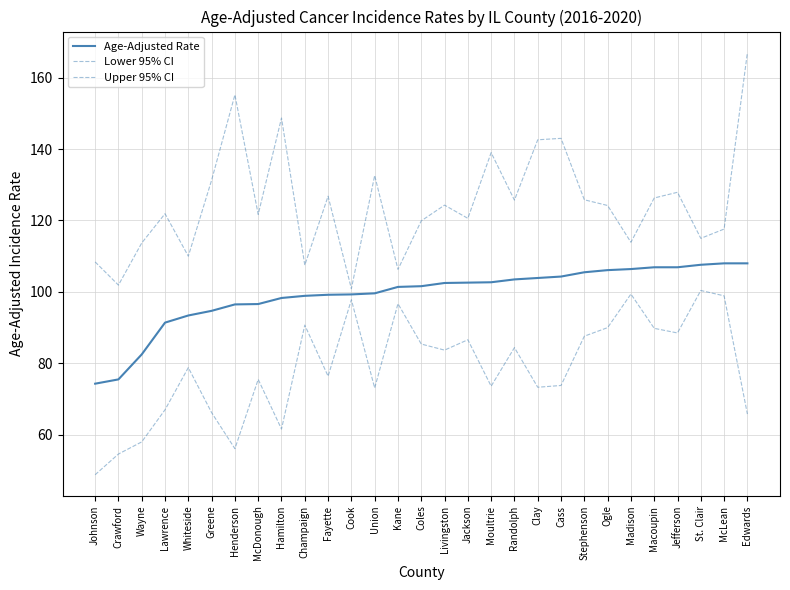

What is the minimum value shown in the chart?

48.8